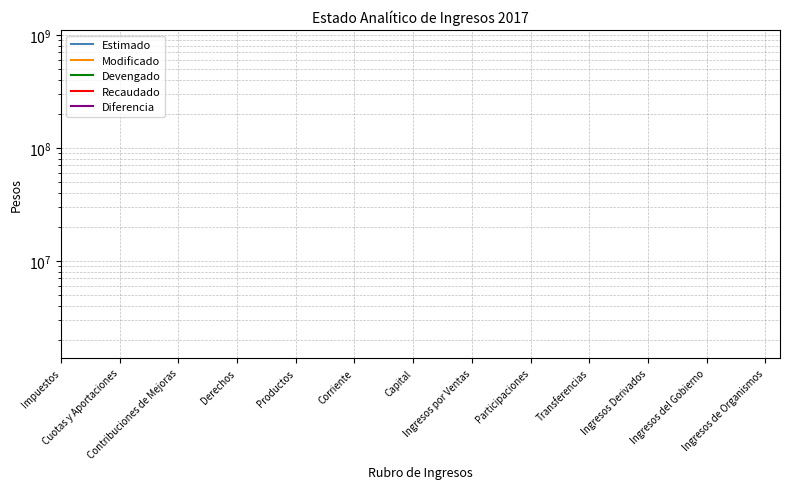

How many categories are shown in the chart?

13